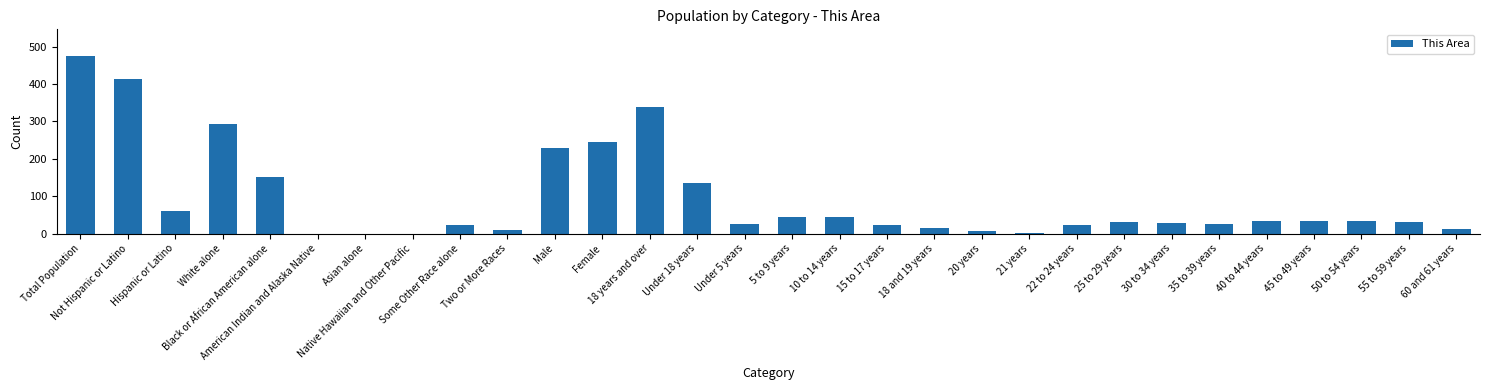

What is the difference between the values at Under 18 years and 35 to 39 years?

110